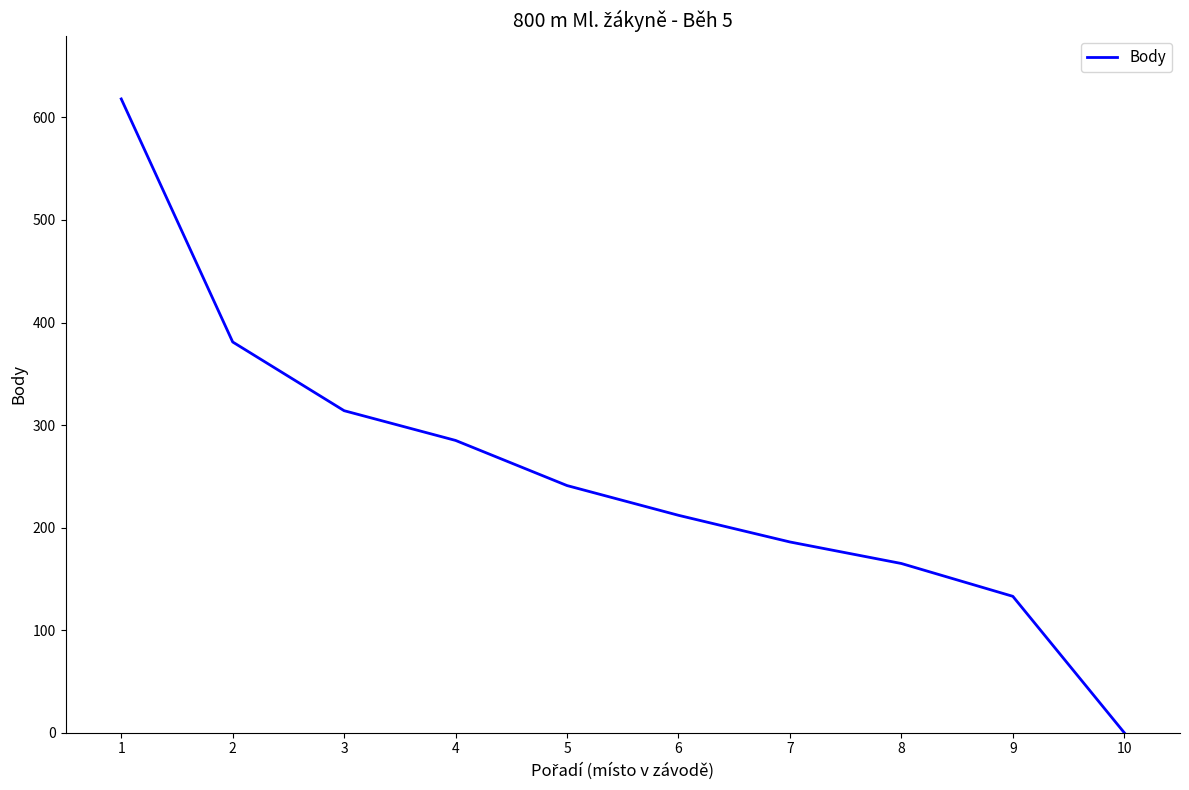

Approximately how many times larger is the value at 4 compared to 8?

1.7